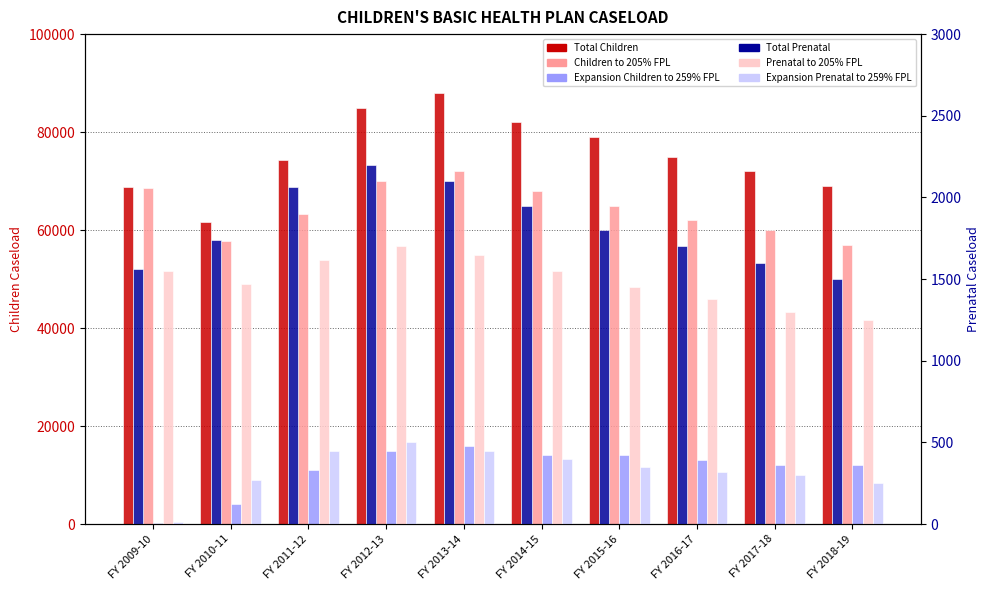

What is the label of the 2nd bar from the left?

FY 2010-11